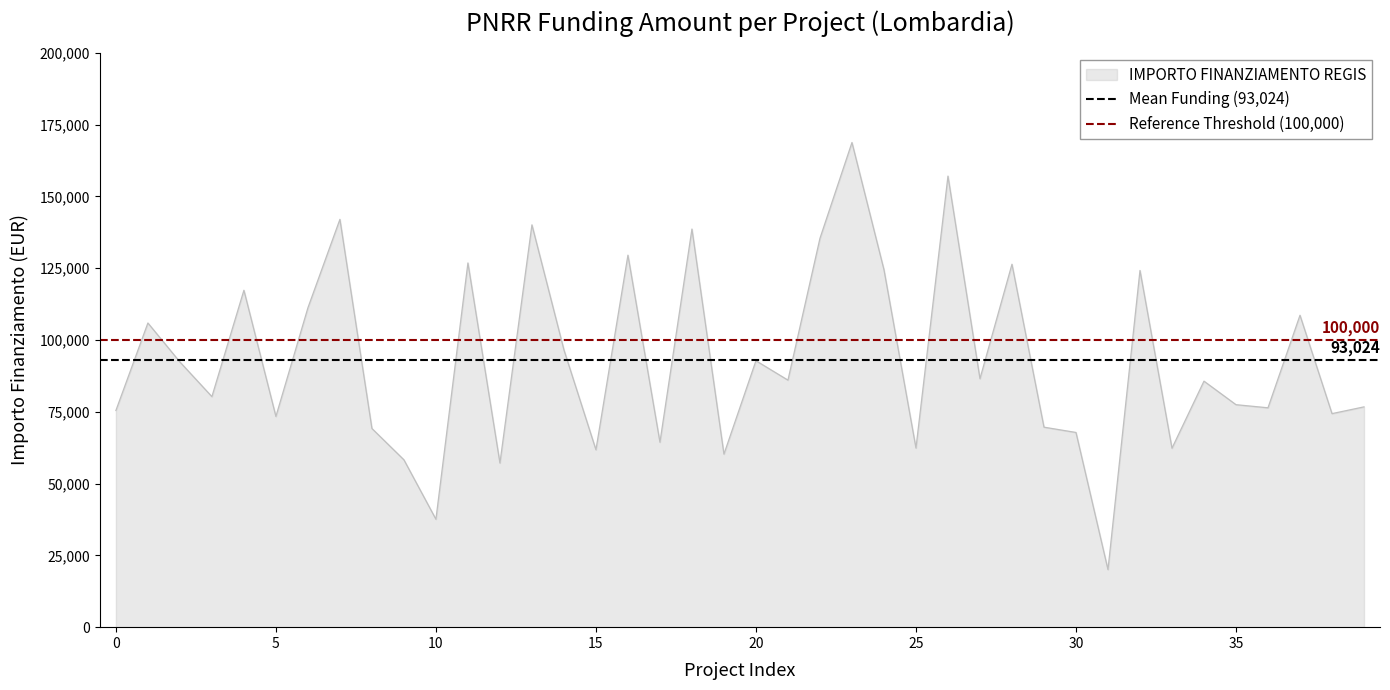

Which series has the largest total across all categories?

Reference Threshold (100,000)